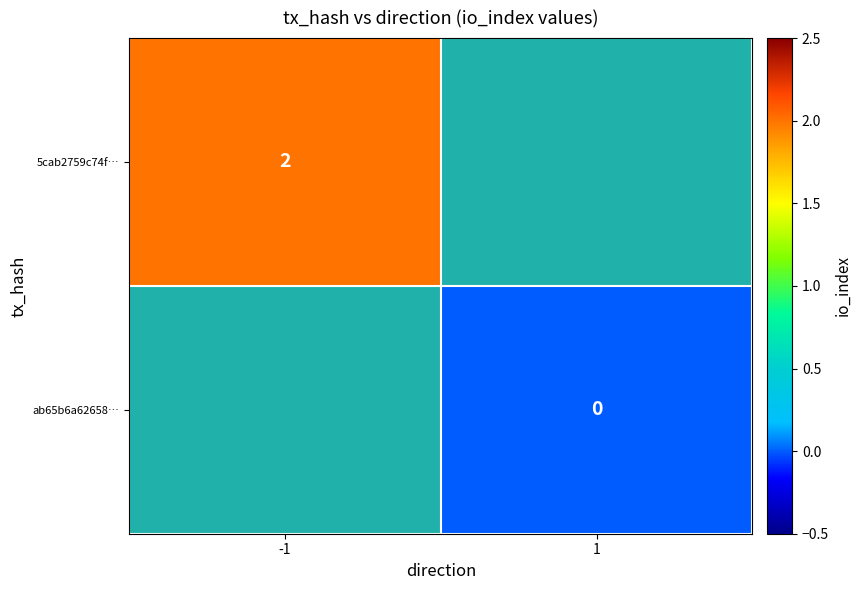

Count the number of categories in the chart.

2